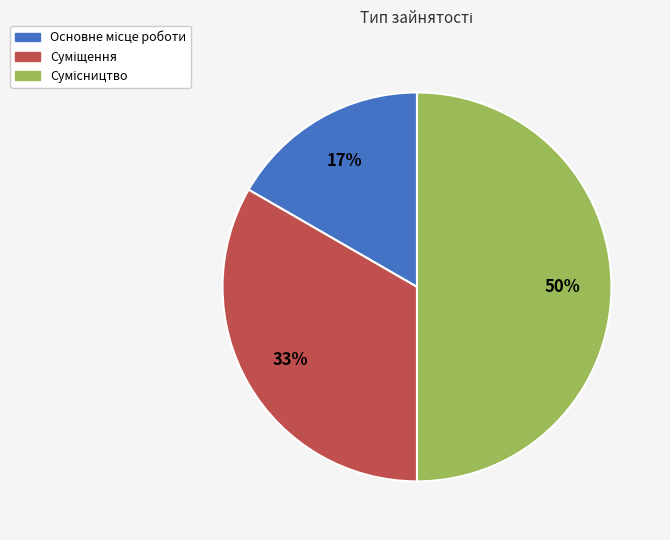

To the nearest percent, what is the average slice percentage?

33%